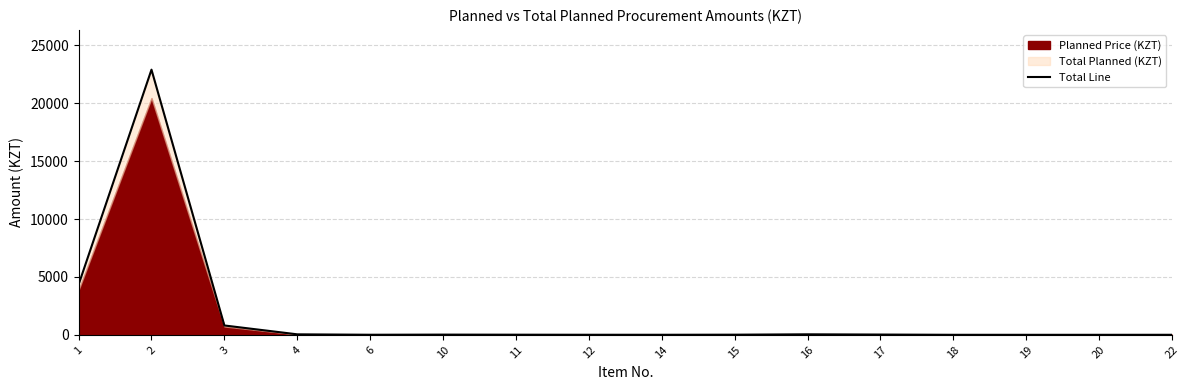

Reading left to right, list all the values displayed in this chart.

4333.9	22904.3	806.6	41.4	5.6	16.8	10.1	4.5	3.6	11.2	42.6	22.4	1.0	0.0	0.0	1.7